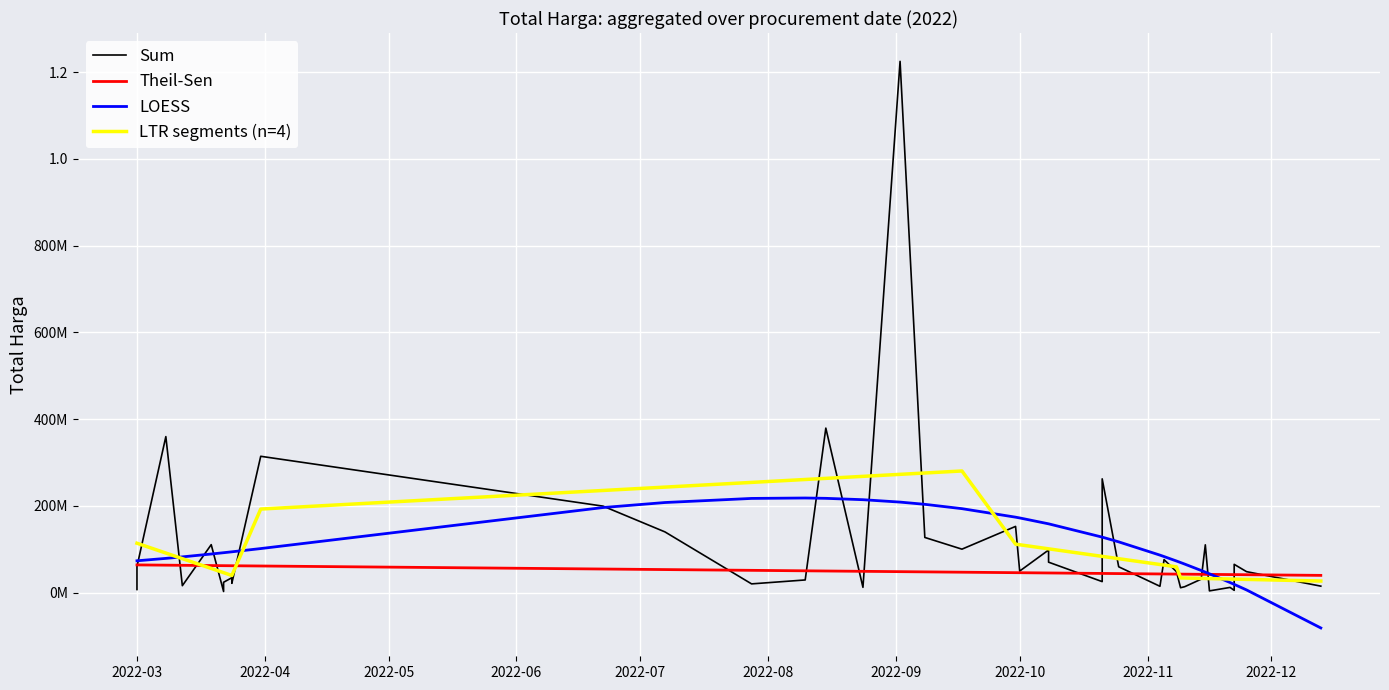

The value of Theil-Sen at 10 is 105691953.7. True or false?

False